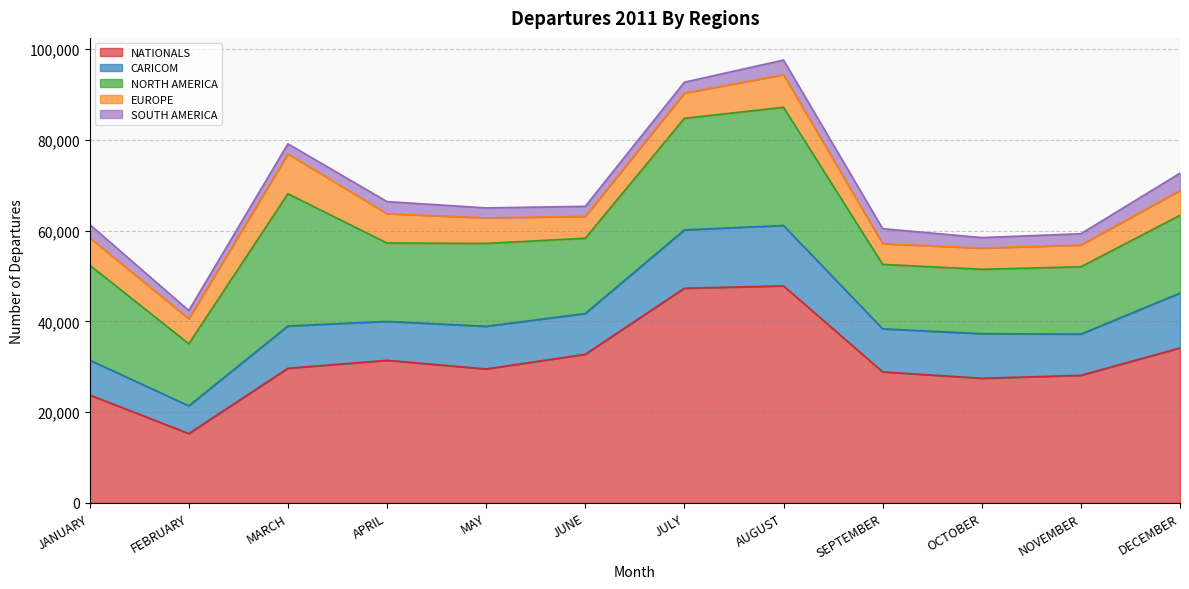

What is the difference between the highest and lowest values at AUGUST?

44614